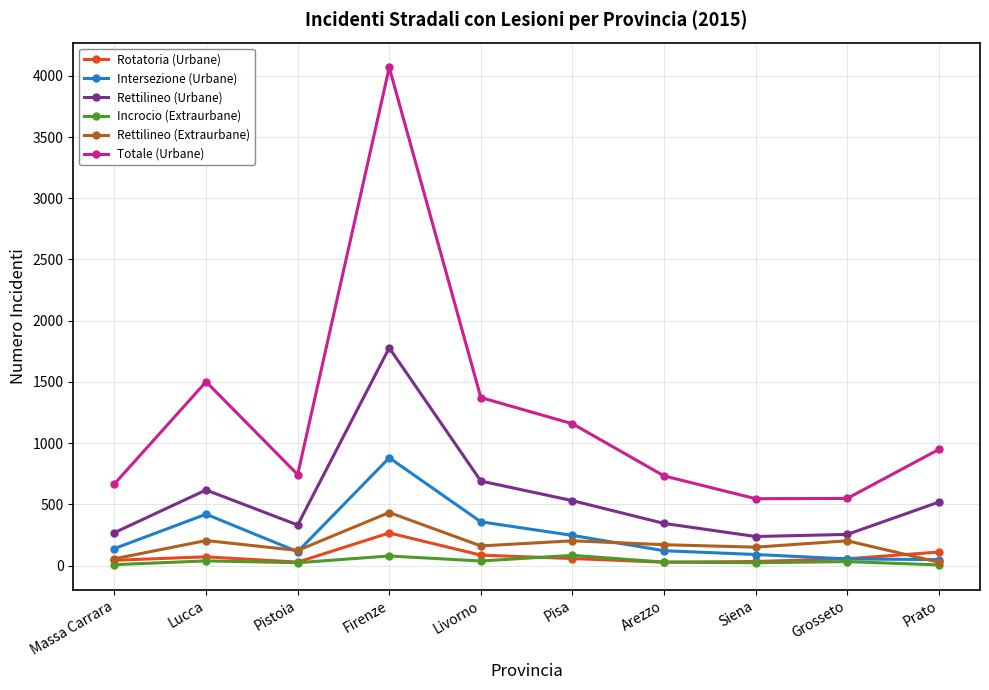

The value of Totale (Urbane) at Livorno is 1372. True or false?

True